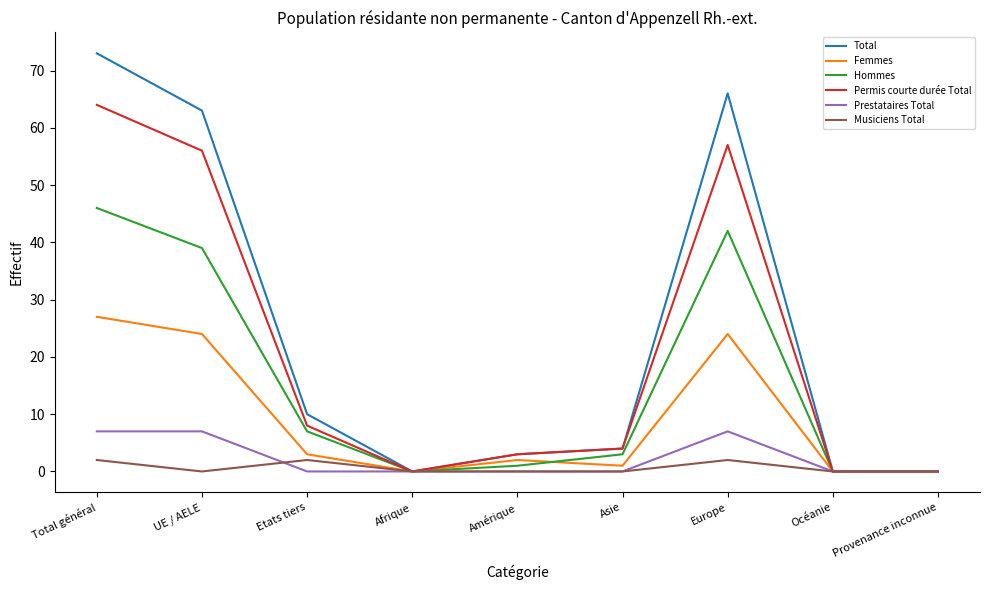

List the series in order of their peak value, highest first.

Total, Permis courte durée Total, Hommes, Femmes, Prestataires Total, Musiciens Total